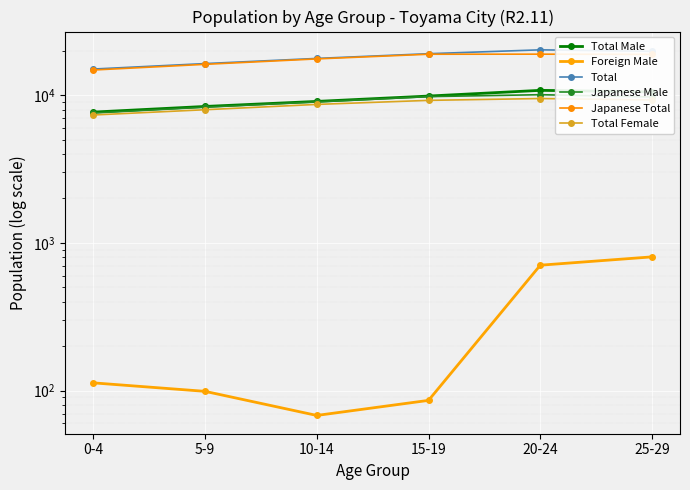

What is the total value across all series at 20-24?

70304